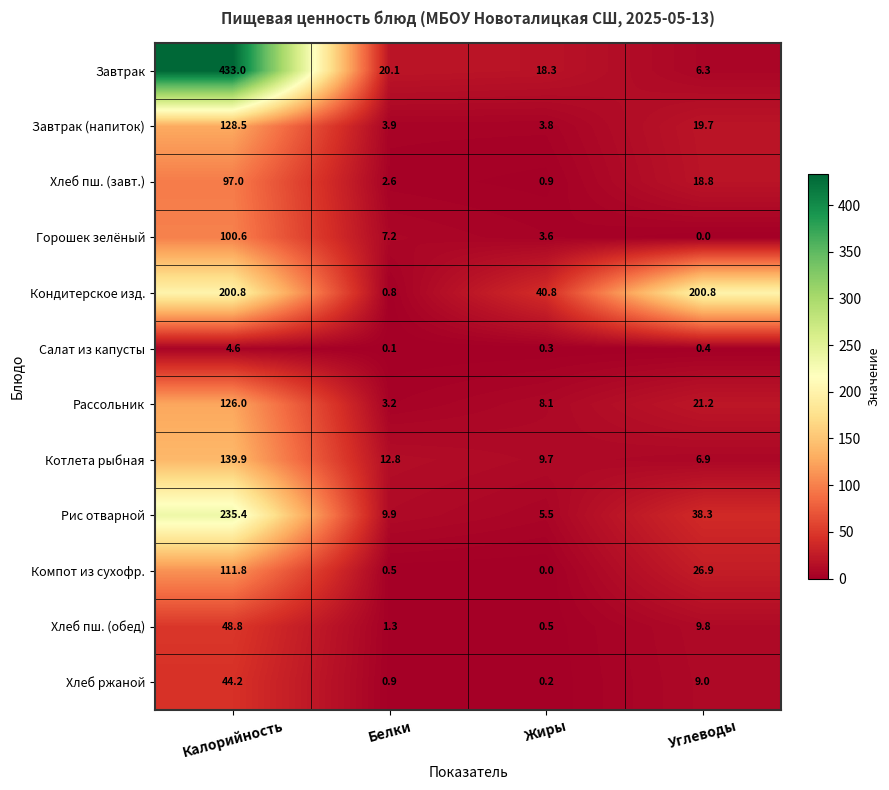

Is the value of Завтрак at Белки greater than the value of Рассольник at Белки?

Yes